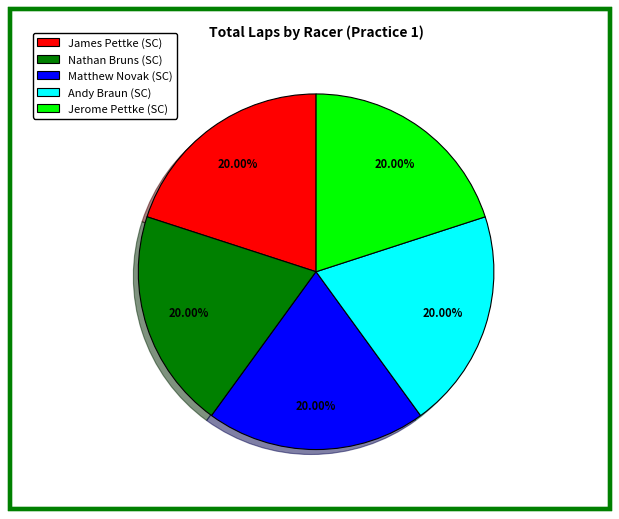

Combined, do Jerome Pettke (SC) and Matthew Novak (SC) account for over 50%?

No